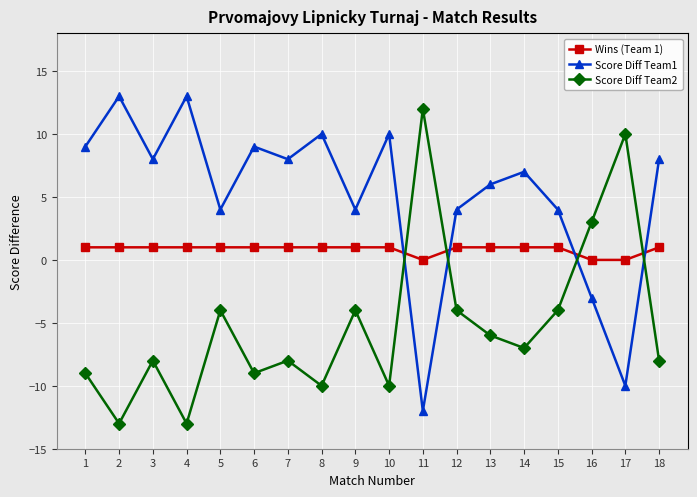

True or false: Score Diff Team1 has more than 2 interior local peaks.

True